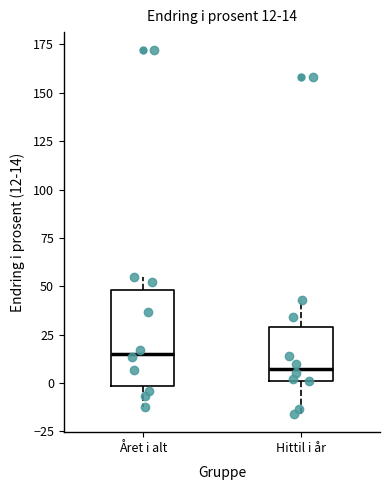

Which box's median line is the lowest?

Hittil i år